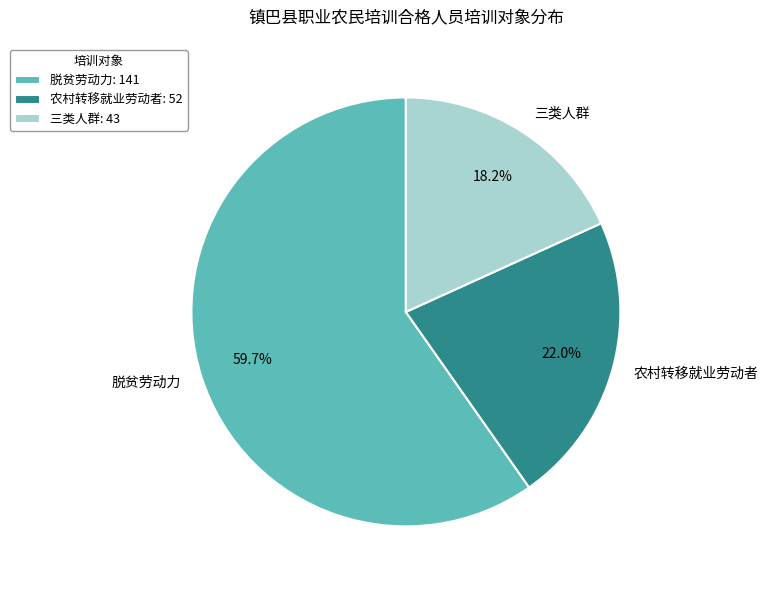

How many segments does this pie chart have?

3